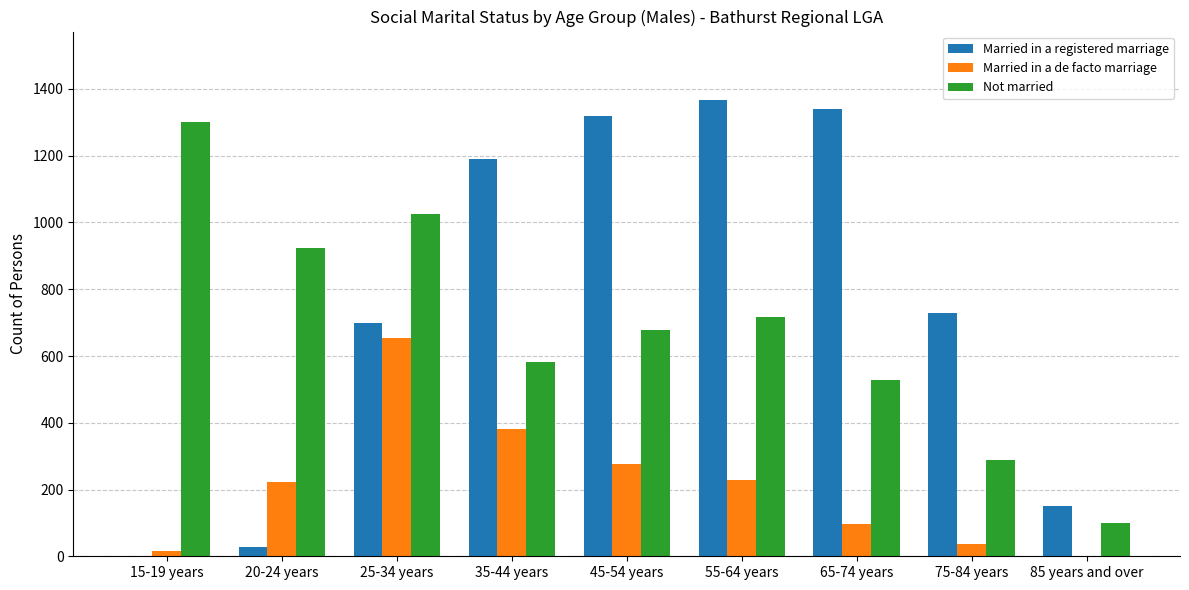

Between 45-54 years and 85 years and over, which series saw the biggest shift?

Married in a registered marriage